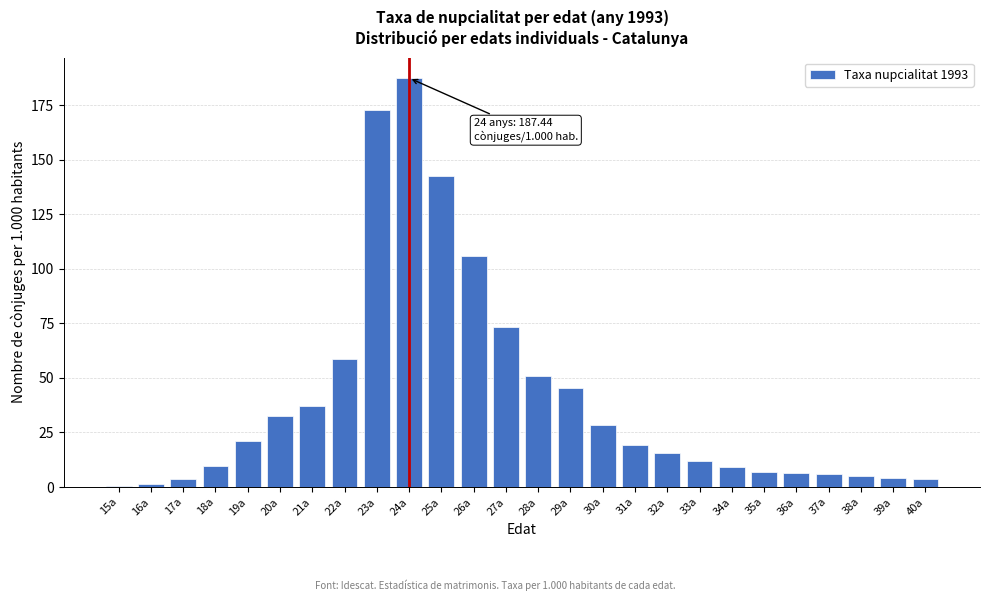

Is it true that the value at 25a is 142.4?

True